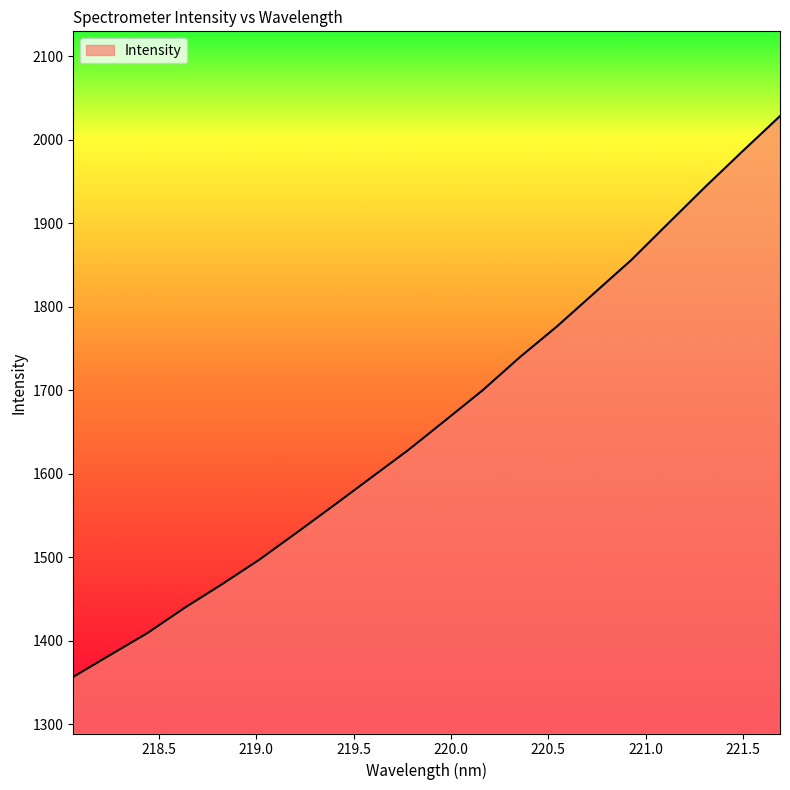

What is the difference between the maximum and minimum values?

671.4